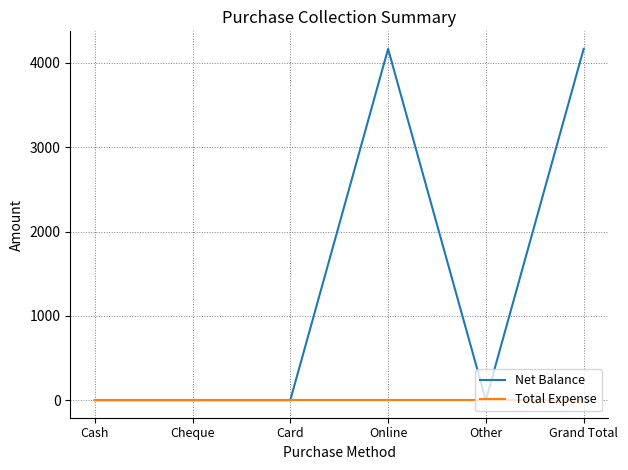

Count the number of categories in the chart.

6